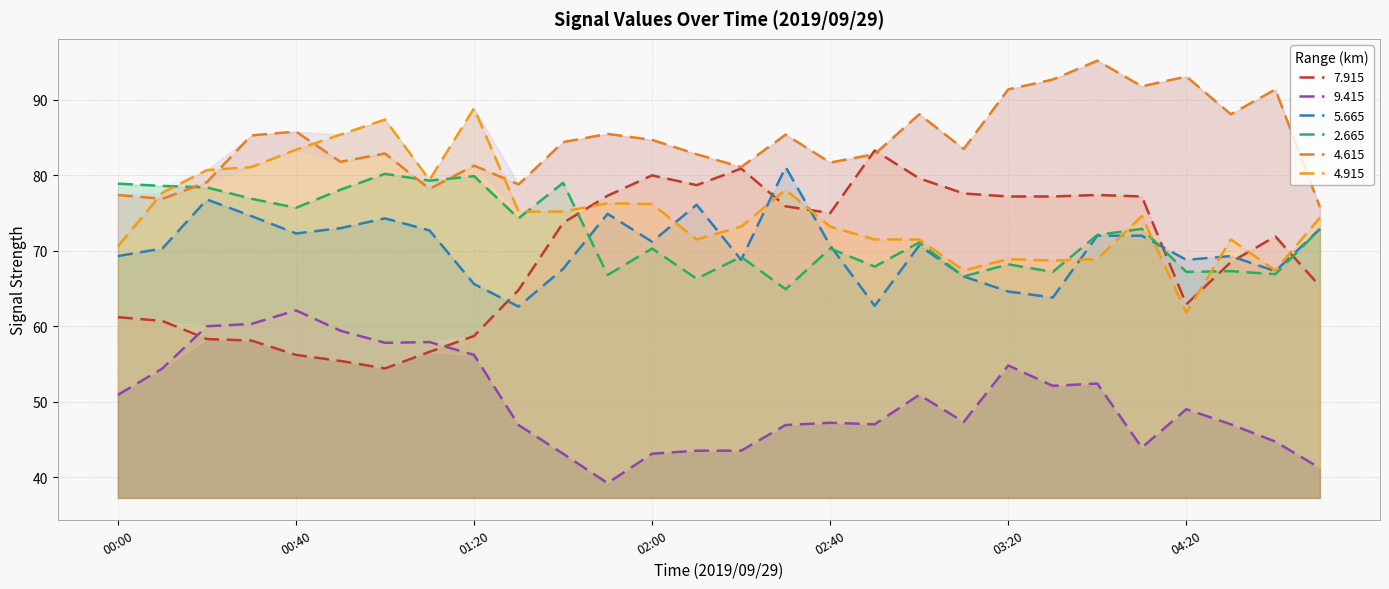

At how many categories does at least one series exceed 56?

28